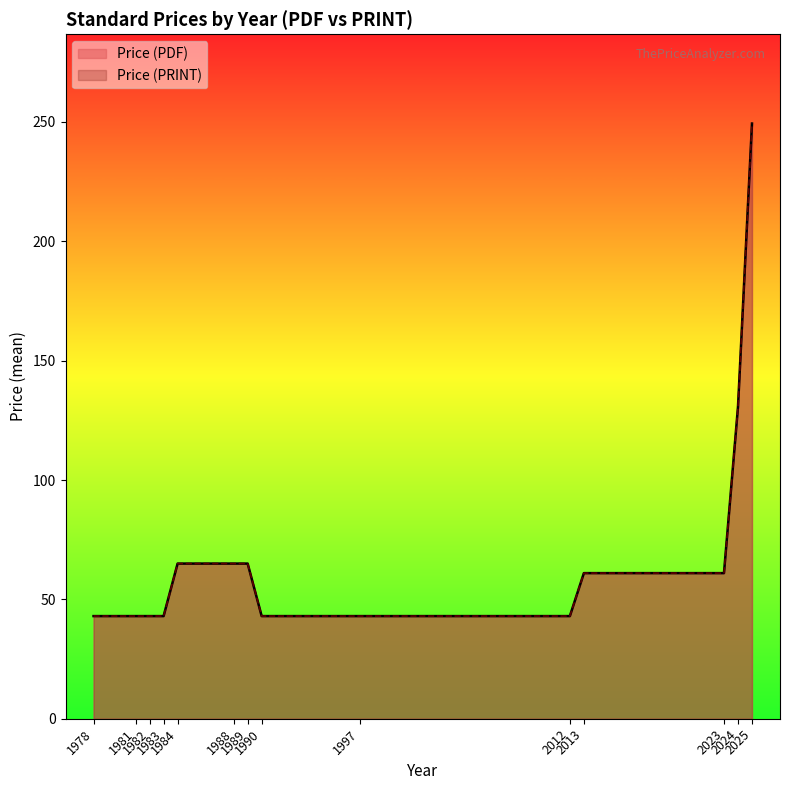

True or false: Price (PDF) and Price (PRINT) cross at least once.

False